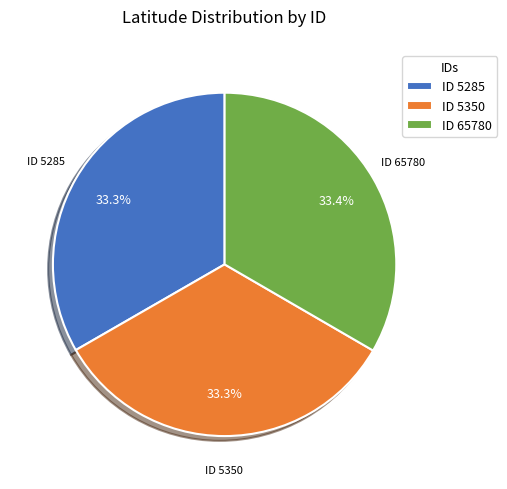

Does ID 65780 represent more than half of the total?

No